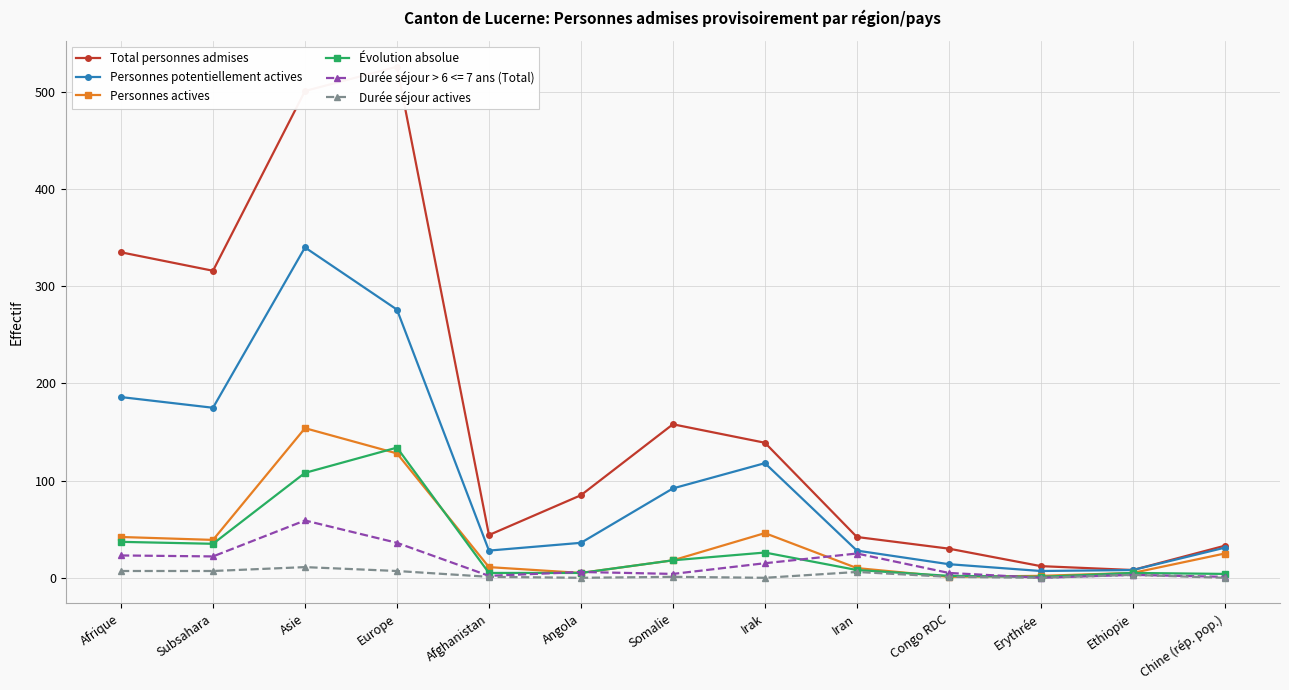

Reading left to right, transcribe all the data shown in this chart.

Total personnes admises: Afrique=335	Subsahara=316	Asie=501	Europe=526	Afghanistan=44	Angola=85	Somalie=158	Irak=139	Iran=42	Congo RDC=30	Erythrée=12	Ethiopie=8	Chine (rép. pop.)=33
Personnes potentiellement actives: Afrique=186	Subsahara=175	Asie=340	Europe=276	Afghanistan=28	Angola=36	Somalie=92	Irak=118	Iran=28	Congo RDC=14	Erythrée=7	Ethiopie=8	Chine (rép. pop.)=31
Personnes actives: Afrique=42	Subsahara=39	Asie=154	Europe=128	Afghanistan=11	Angola=5	Somalie=18	Irak=46	Iran=10	Congo RDC=1	Erythrée=2	Ethiopie=5	Chine (rép. pop.)=25
Évolution absolue: Afrique=37	Subsahara=35	Asie=108	Europe=134	Afghanistan=5	Angola=5	Somalie=18	Irak=26	Iran=8	Congo RDC=2	Erythrée=1	Ethiopie=5	Chine (rép. pop.)=4
Durée séjour actives: Afrique=7	Subsahara=7	Asie=11	Europe=7	Afghanistan=1	Angola=0	Somalie=1	Irak=0	Iran=6	Congo RDC=1	Erythrée=0	Ethiopie=3	Chine (rép. pop.)=0